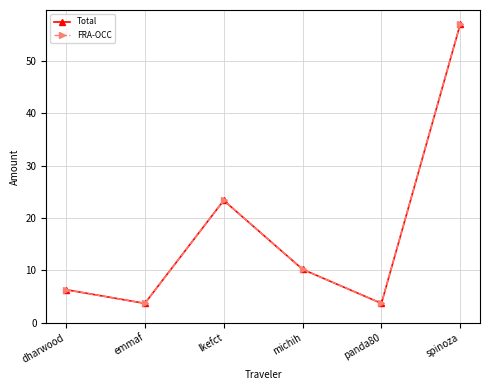

Does the chart have visible grid lines?

Yes